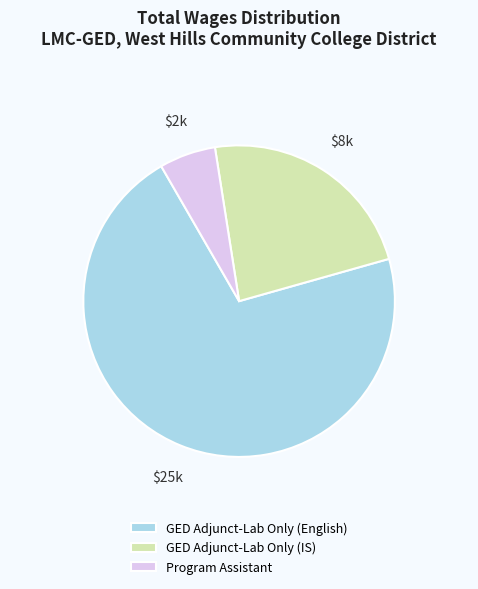

Is the sum of GED Adjunct-Lab Only (English) and GED Adjunct-Lab Only (IS) greater than half?

Yes